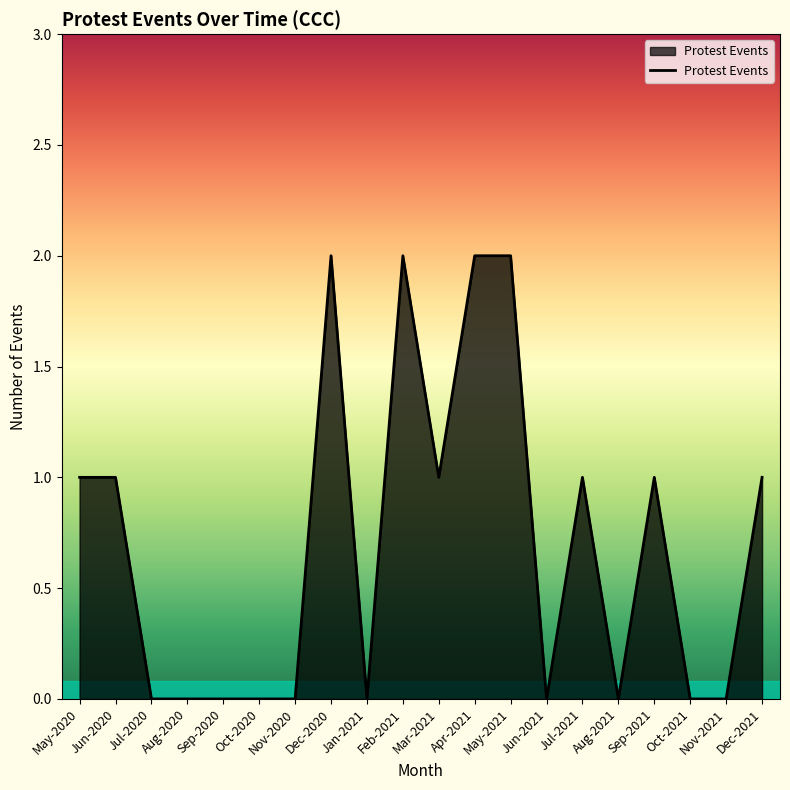

How many lines are shown in the chart?

1